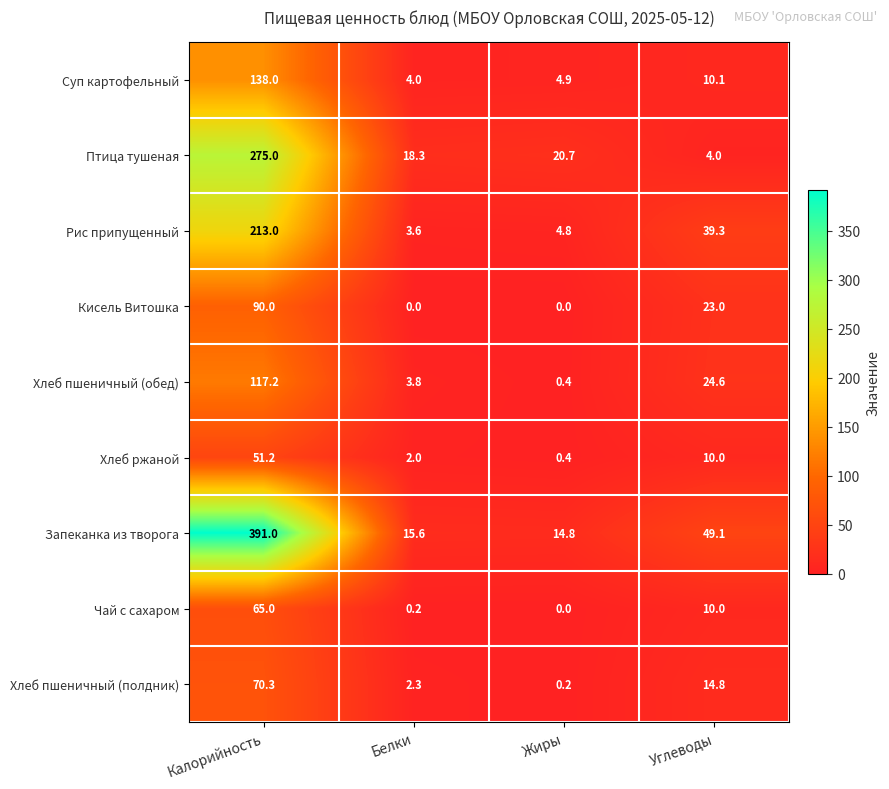

Rank the series by their maximum value, from lowest to highest.

Хлеб ржаной, Чай с сахаром, Хлеб пшеничный (полдник), Кисель Витошка, Хлеб пшеничный (обед), Суп картофельный, Рис припущенный, Птица тушеная, Запеканка из творога